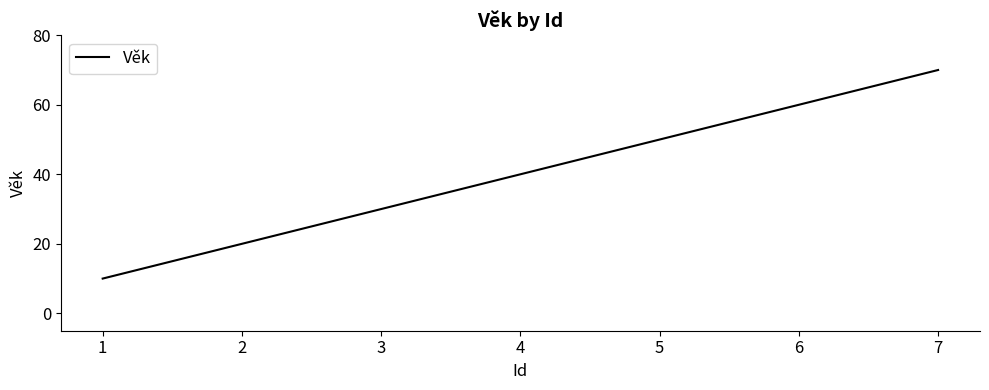

The chart shows a value of 78 at 6. True or false?

False